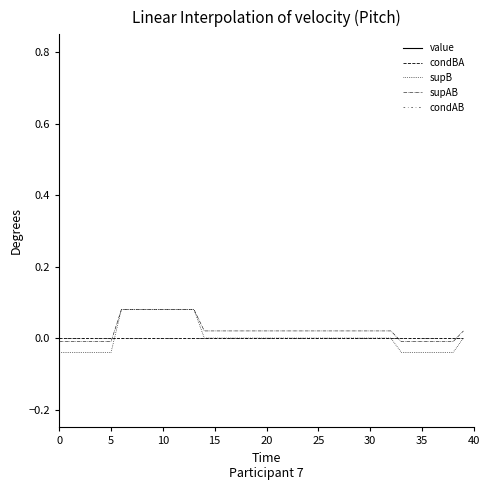

Which series has the largest range (max minus min)?

supB